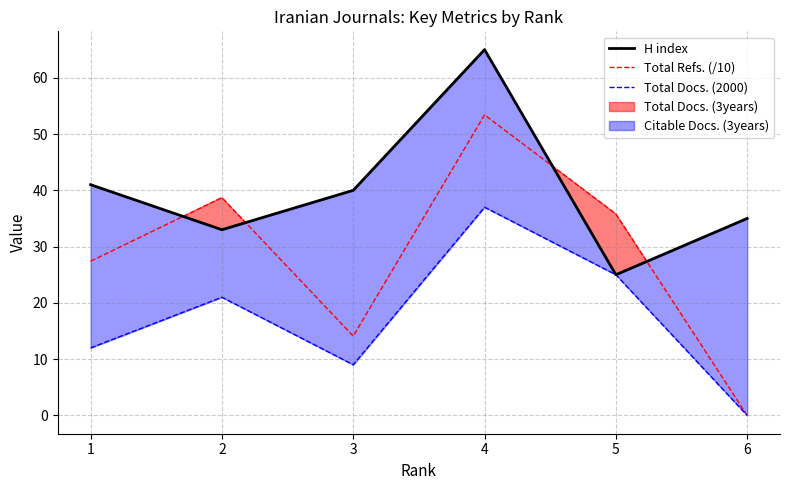

Where does the Total Docs. (2000) series first go above 21?

4